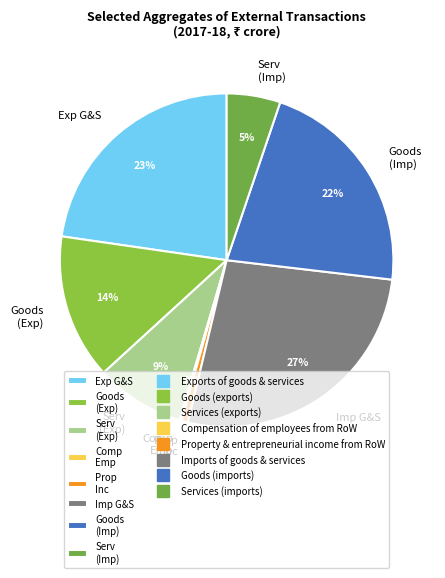

Between Serv (Exp) and Goods (Imp), which is larger?

Goods (Imp)